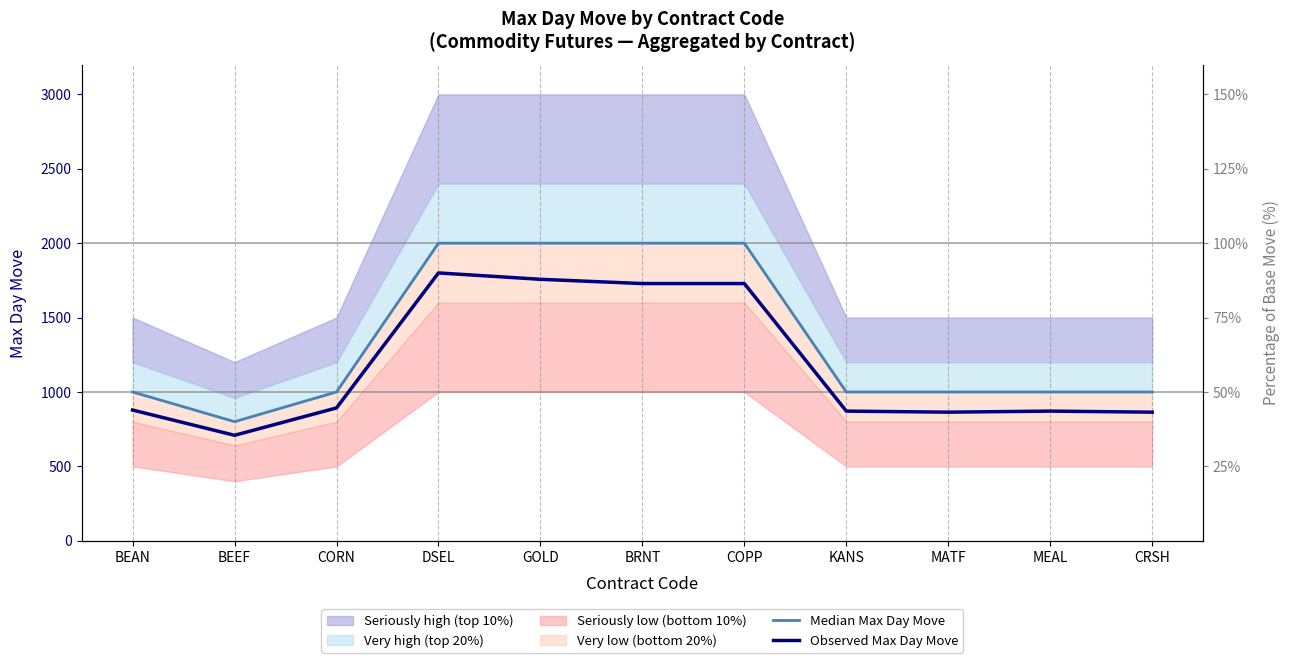

The Median Max Day Move series shows 1000.0 at MEAL. True or false?

True